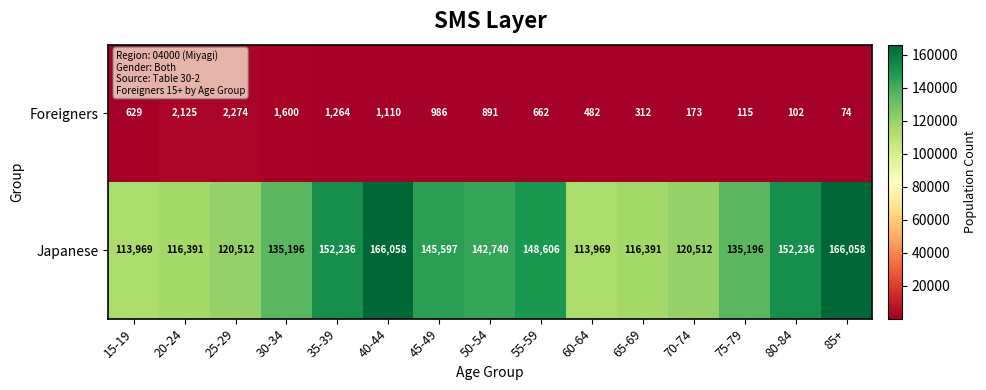

What is the difference between the second highest and minimum values in the Foreigners series?

2051